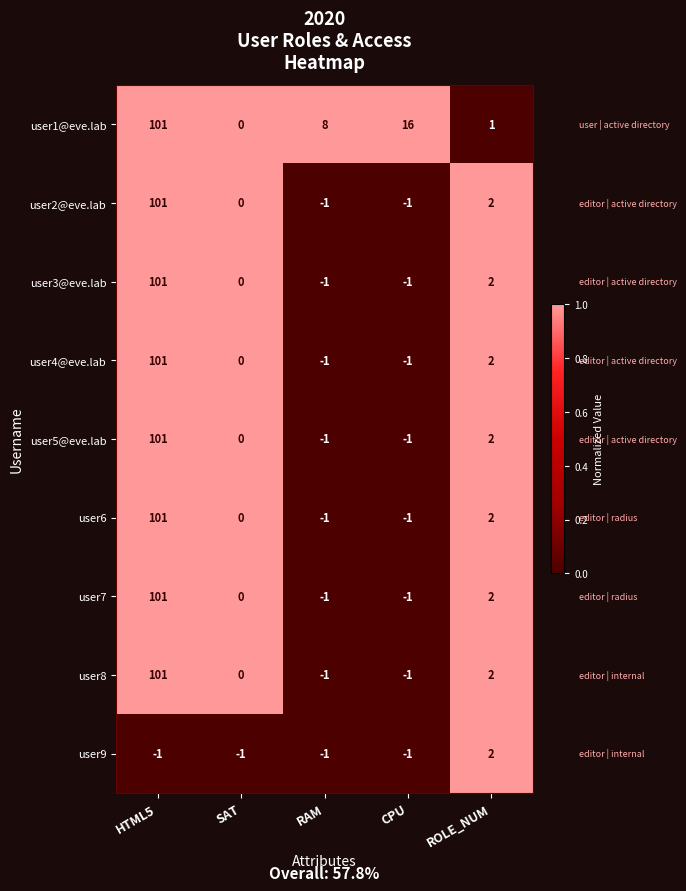

Which series has the largest total across all categories?

user1@eve.lab